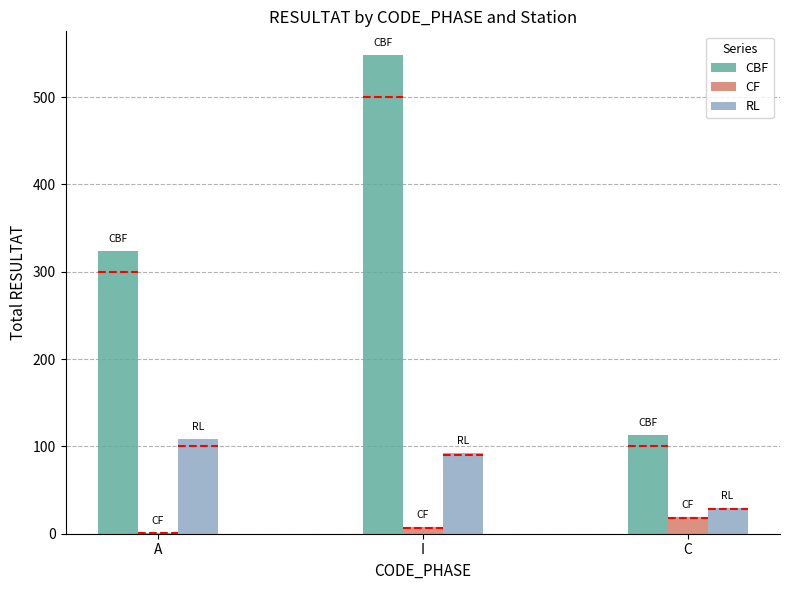

Which series has the widest spread of values?

CBF